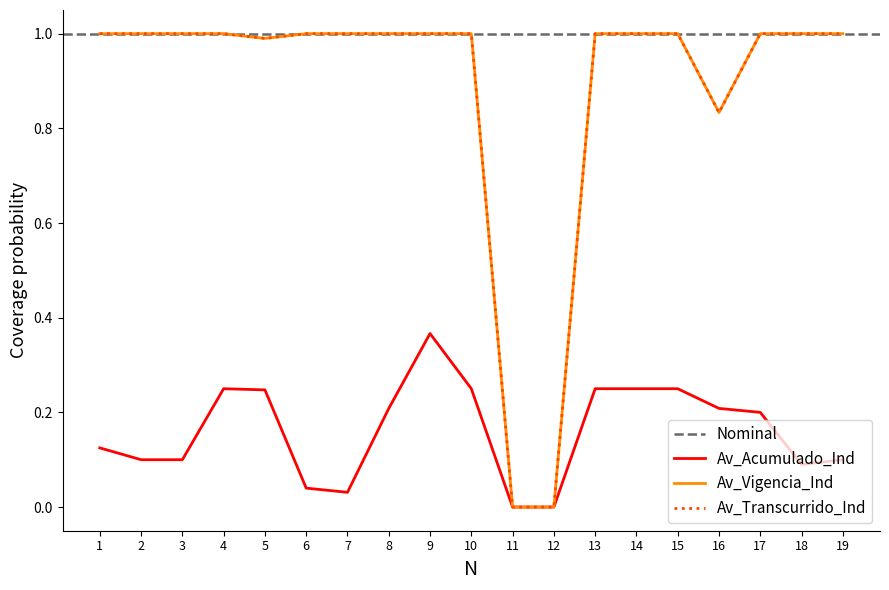

In Av_Vigencia_Ind, how many points are lower than both neighbors (excluding endpoints)?

2